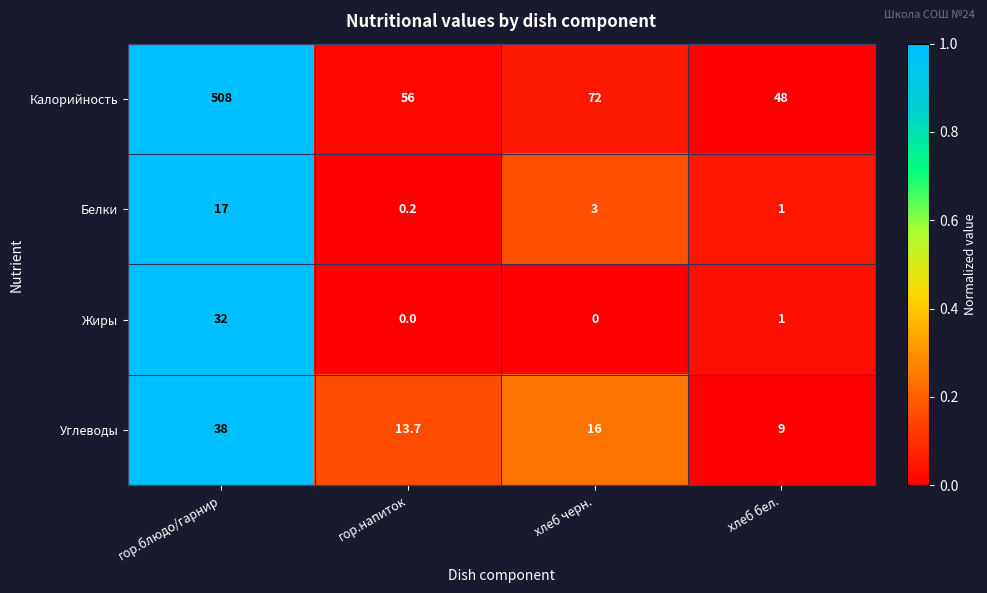

What is the sum of all Белки values?

21.2